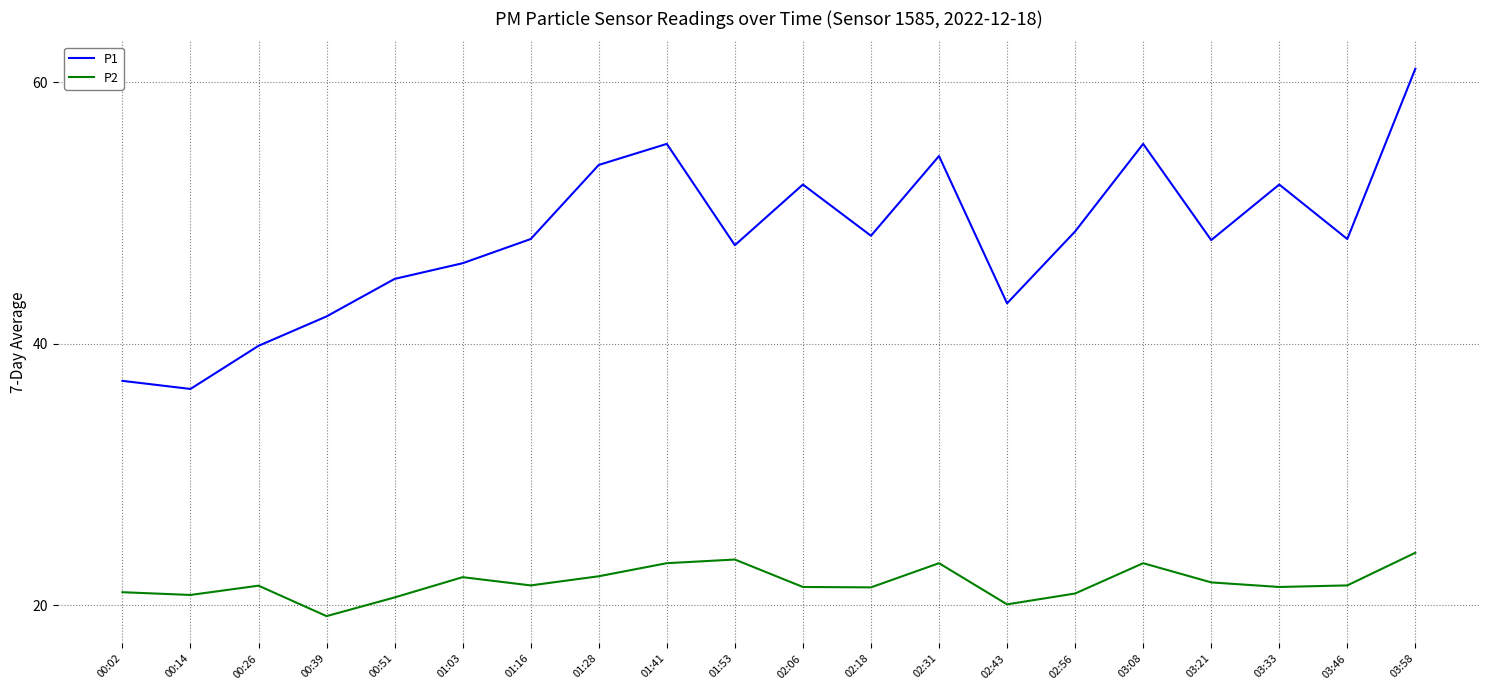

Is the value of P2 at 00:26 greater than the value of P1 at 01:16?

No